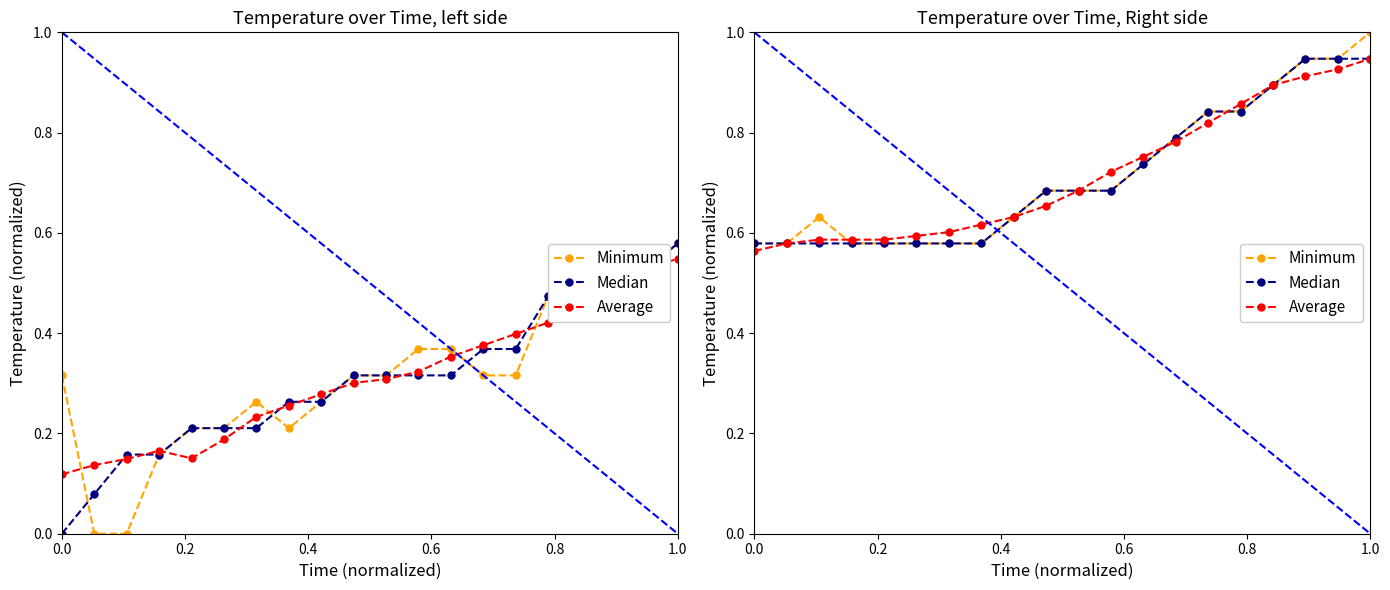

What is the average value of the Median series?

0.7